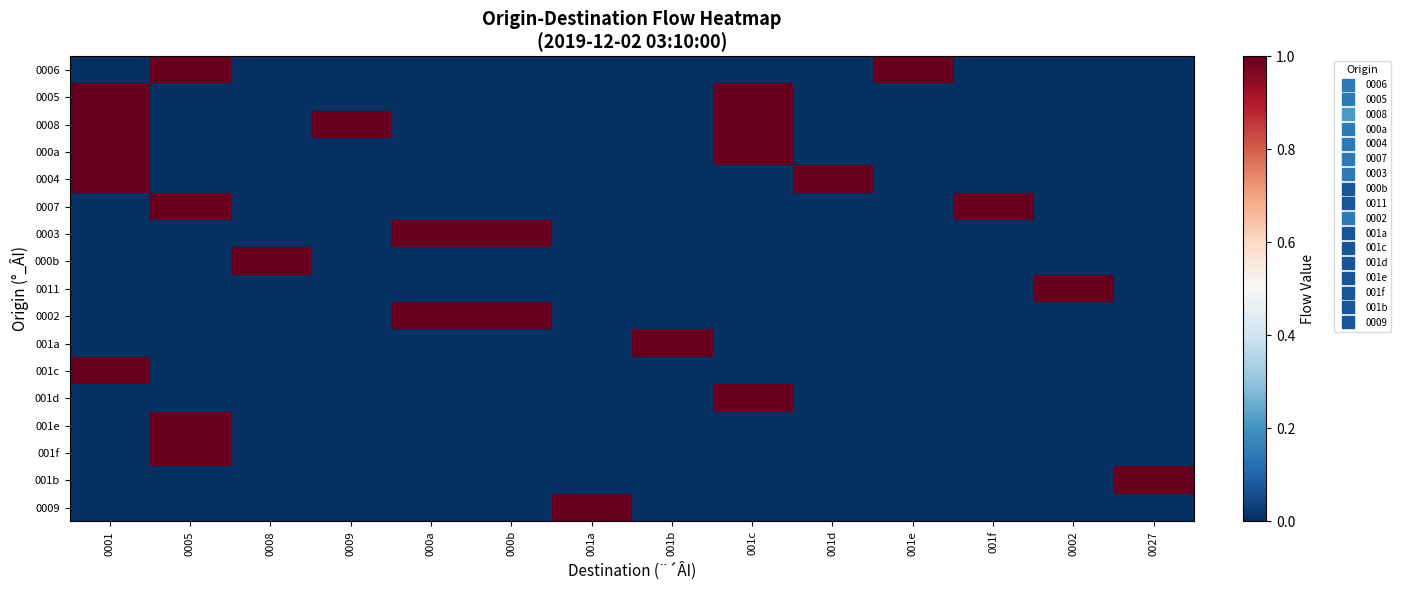

Which has a higher value, 0001 or 0008?

0001